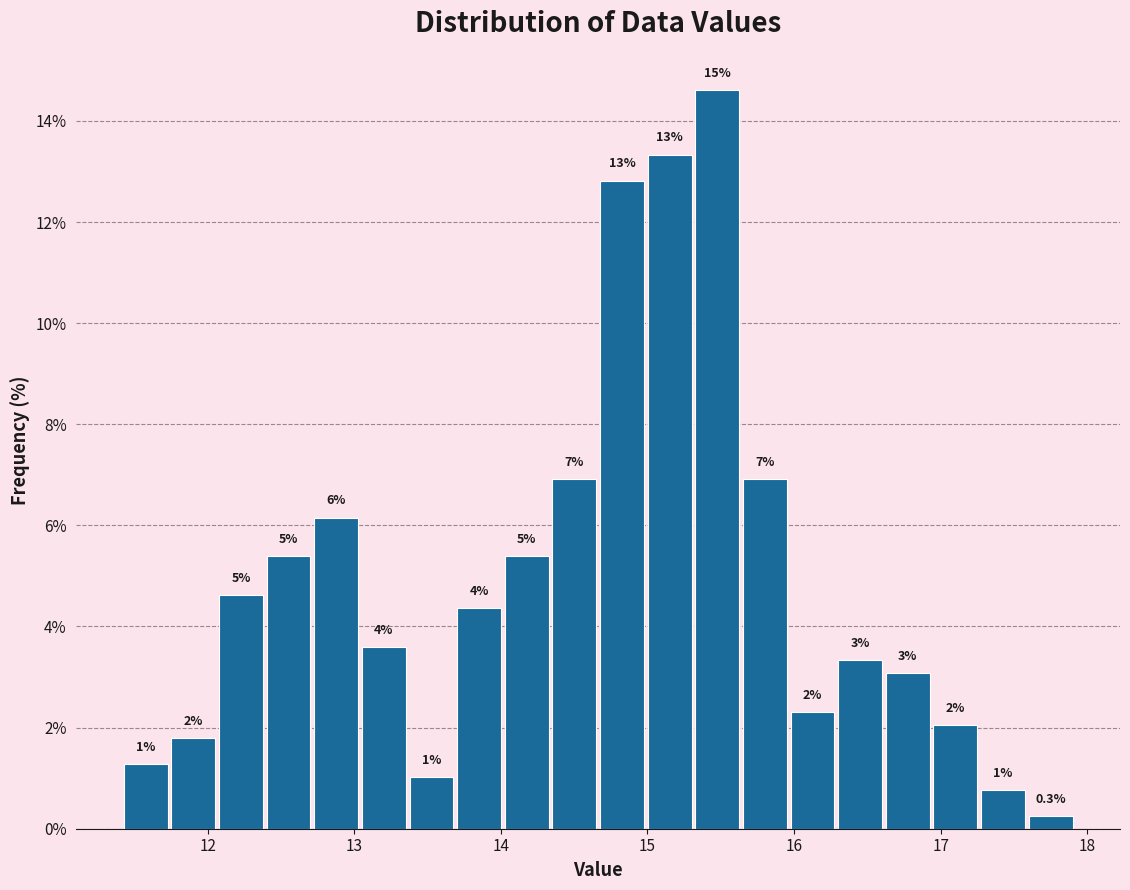

Read against the x-axis, roughly where is the centre of the tallest bar?

15.5